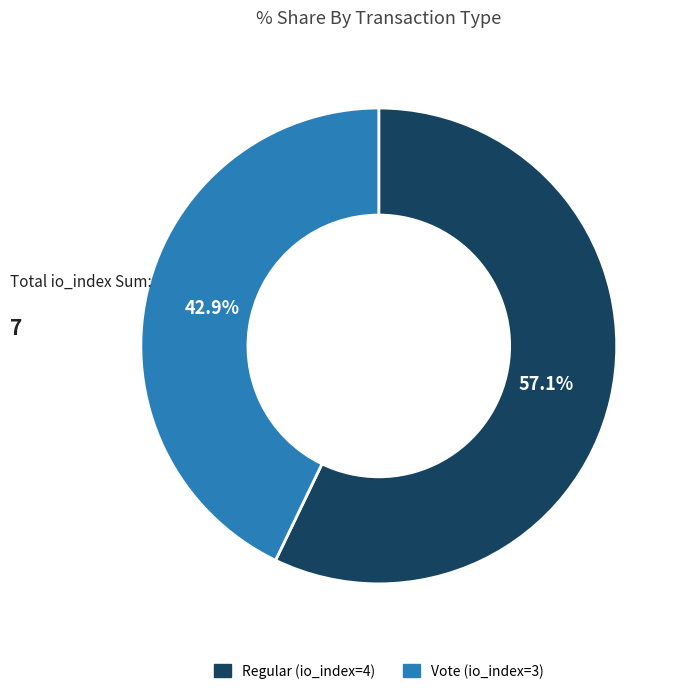

Between Regular (io_index=4) and Vote (io_index=3), which is larger?

Regular (io_index=4)